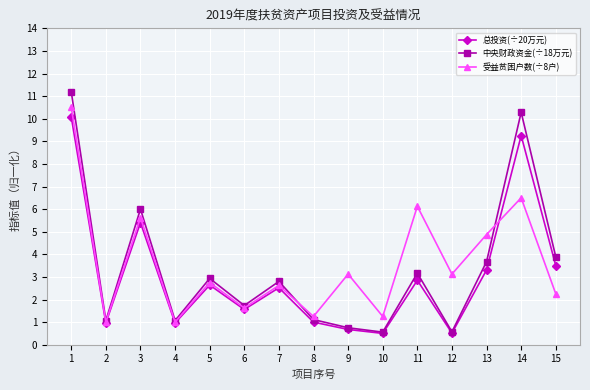

Count the number of data series in this chart.

3